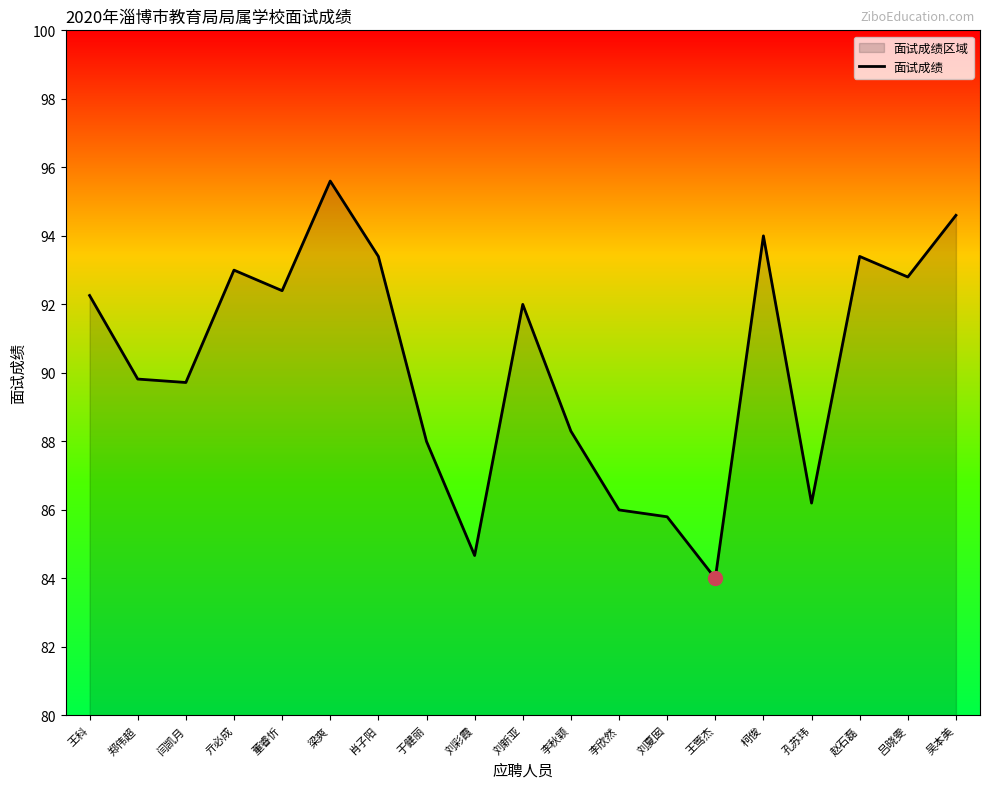

What is the difference between the maximum and minimum values?

11.6